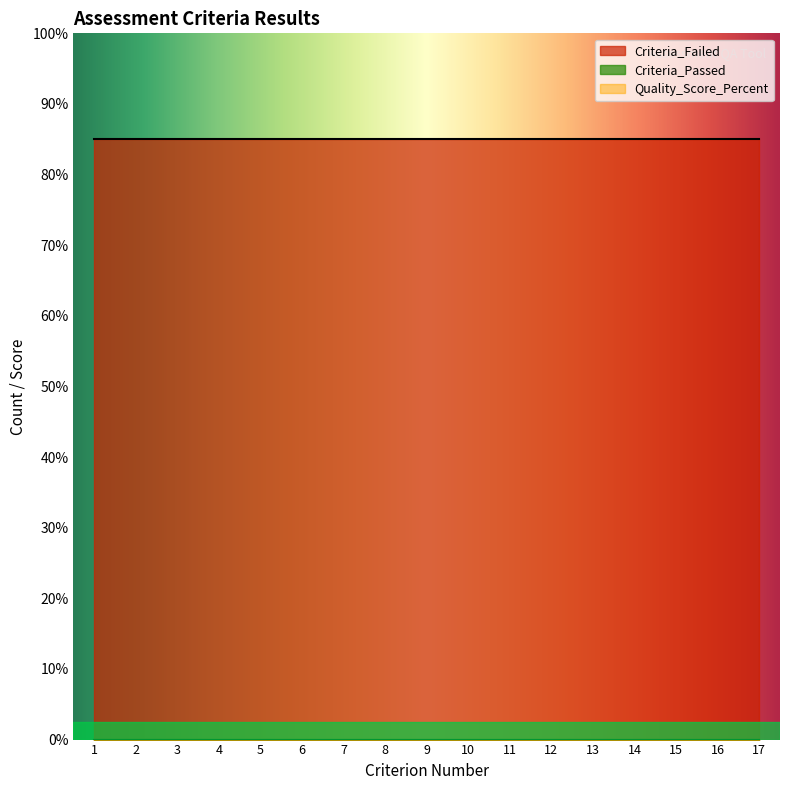

Which category has the highest value across all series?

1